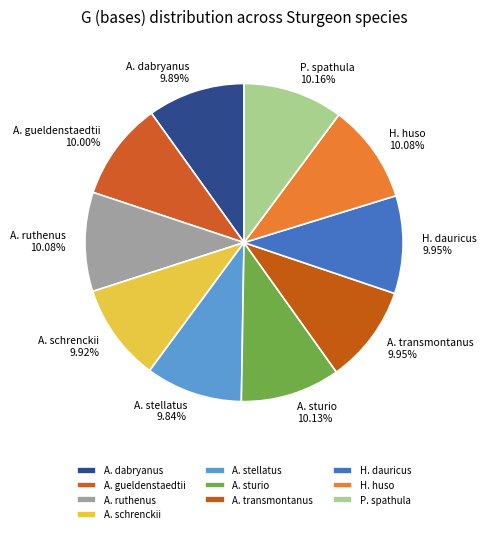

Is the sum of A. sturio and H. dauricus greater than half?

No